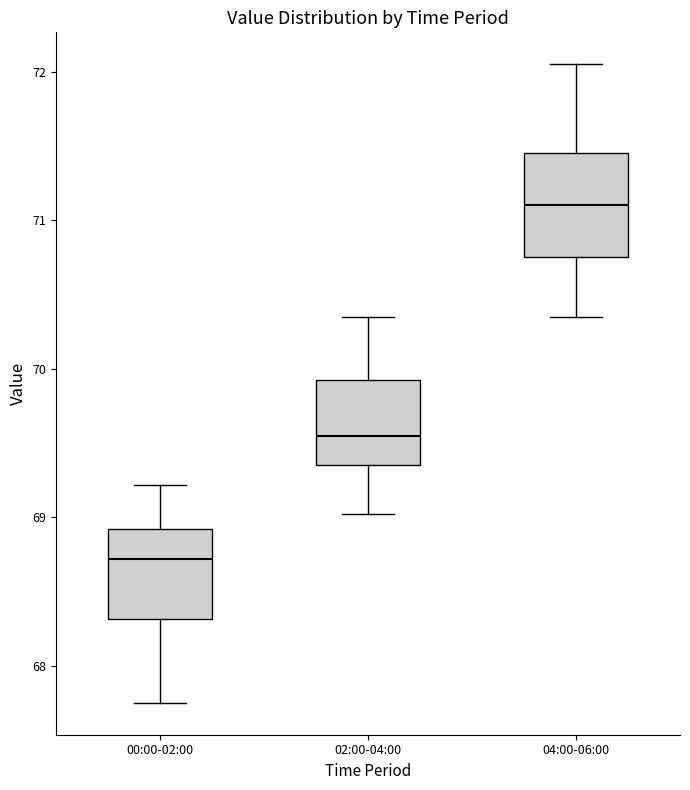

Reading left to right, read every box against the y-axis: the position of its median line, the range the box covers, and the ends of its whiskers. The values are not printed on the chart, so give them approximately, as read against the axis.

00:00-02:00: median 68.7, box 68.3 to 68.9, whiskers 67.8 to 69.2
02:00-04:00: median 69.6, box 69.4 to 69.9, whiskers 69.0 to 70.4
04:00-06:00: median 71.1, box 70.8 to 71.5, whiskers 70.4 to 72.1